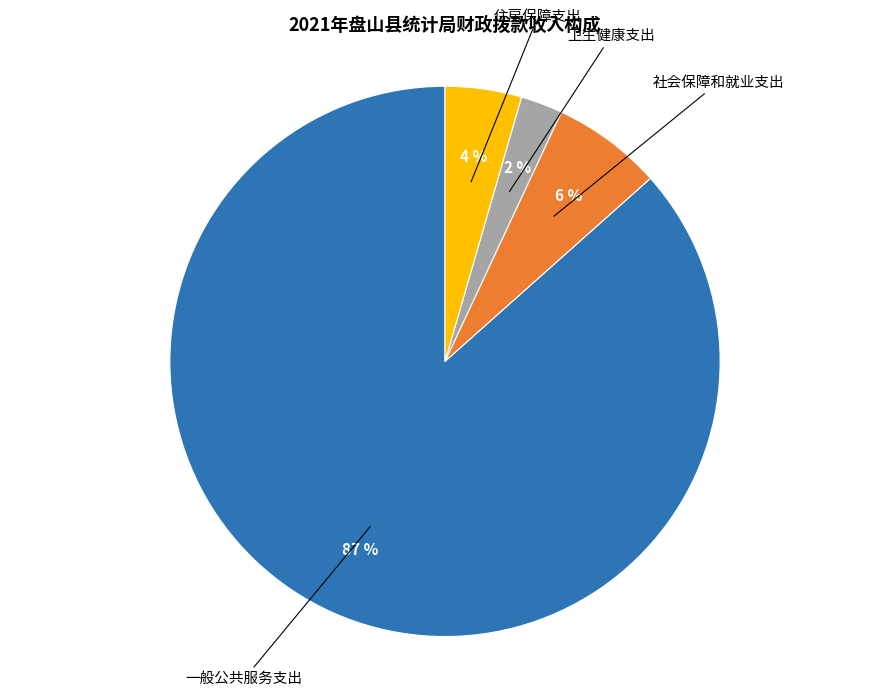

Is there a majority slice in this chart?

Yes